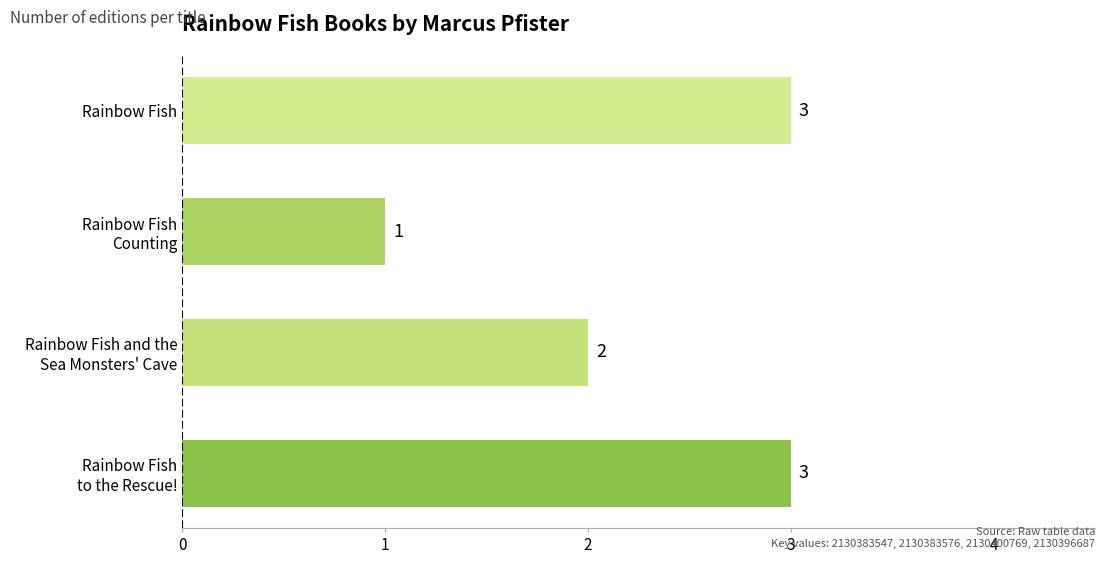

What is the maximum value shown in the chart?

3